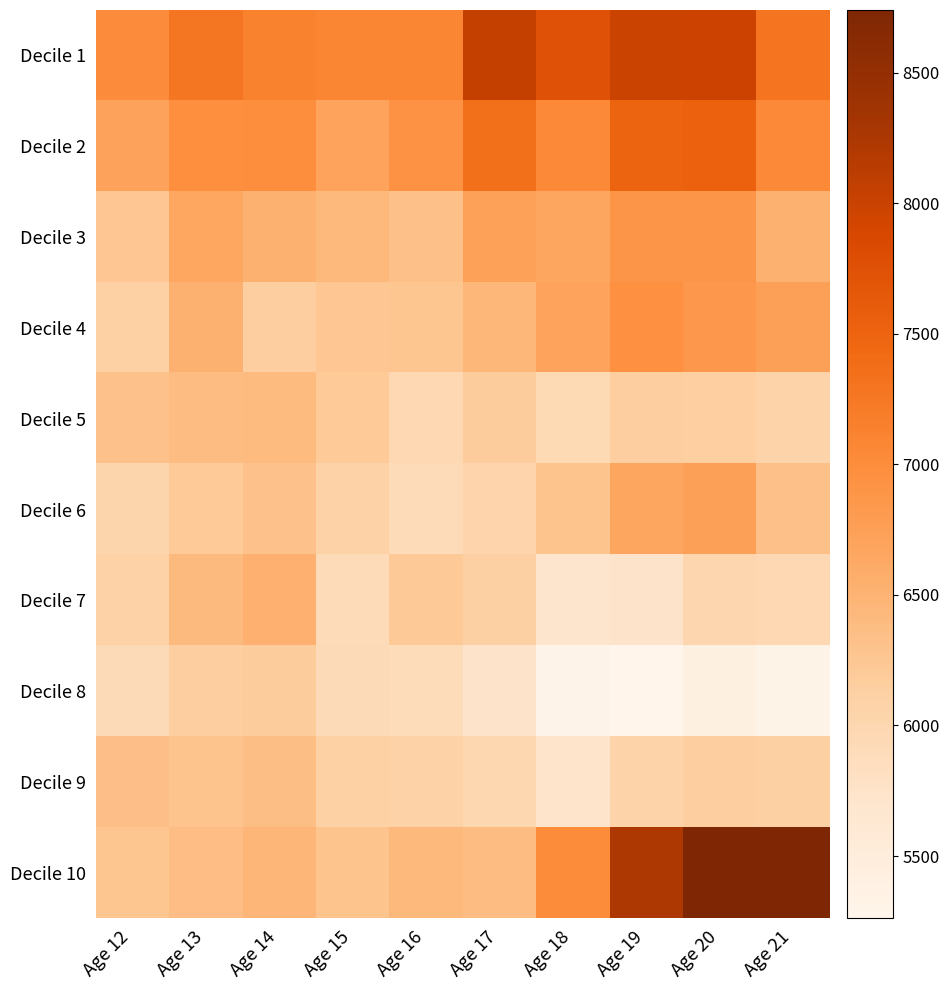

Reading left to right, what are all the values shown in this chart?

Decile 1: Age 12=7006	Age 13=7272	Age 14=7130	Age 15=7089	Age 16=7080	Age 17=8059	Age 18=7737	Age 19=7990	Age 20=7967	Age 21=7291
Decile 2: Age 12=6724	Age 13=6963	Age 14=6974	Age 15=6710	Age 16=6930	Age 17=7344	Age 18=7045	Age 19=7499	Age 20=7536	Age 21=7045
Decile 3: Age 12=6255	Age 13=6656	Age 14=6523	Age 15=6433	Age 16=6328	Age 17=6737	Age 18=6665	Age 19=6880	Age 20=6887	Age 21=6517
Decile 4: Age 12=6116	Age 13=6523	Age 14=6149	Age 15=6258	Age 16=6278	Age 17=6456	Age 18=6707	Age 19=6954	Age 20=6855	Age 21=6748
Decile 5: Age 12=6321	Age 13=6382	Age 14=6398	Age 15=6206	Age 16=5964	Age 17=6181	Age 18=5949	Age 19=6147	Age 20=6140	Age 21=6063
Decile 6: Age 12=6024	Age 13=6208	Age 14=6317	Age 15=6081	Age 16=5907	Age 17=6040	Age 18=6291	Age 19=6666	Age 20=6753	Age 21=6325
Decile 7: Age 12=6079	Age 13=6408	Age 14=6528	Age 15=5913	Age 16=6213	Age 17=6129	Age 18=5697	Age 19=5750	Age 20=5997	Age 21=5966
Decile 8: Age 12=5914	Age 13=6148	Age 14=6182	Age 15=5922	Age 16=5897	Age 17=5748	Age 18=5303	Age 19=5261	Age 20=5399	Age 21=5318
Decile 9: Age 12=6340	Age 13=6283	Age 14=6352	Age 15=6113	Age 16=6087	Age 17=5989	Age 18=5736	Age 19=6051	Age 20=6152	Age 21=6130
Decile 10: Age 12=6267	Age 13=6368	Age 14=6458	Age 15=6290	Age 16=6443	Age 17=6378	Age 18=7021	Age 19=8236	Age 20=8730	Age 21=8741